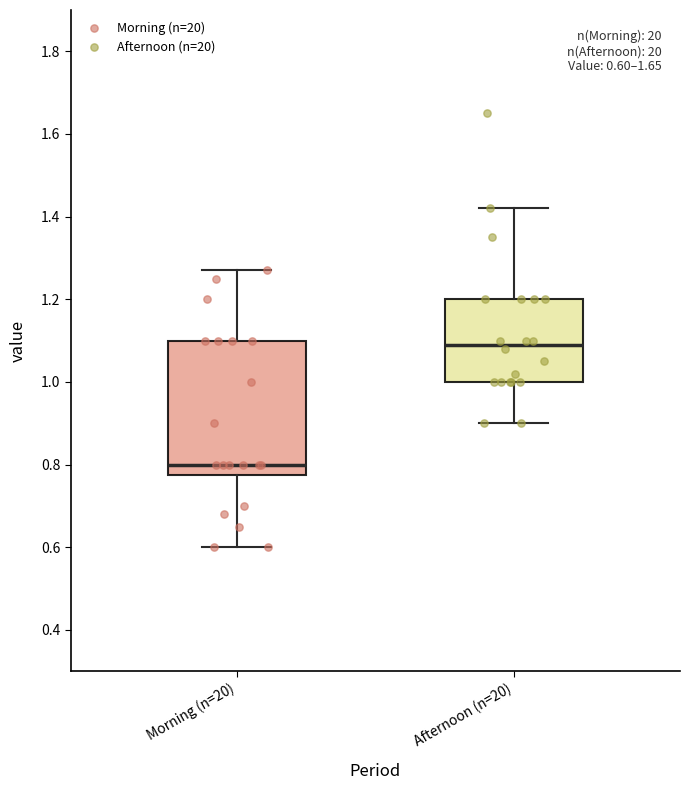

Comparing the boxes themselves (not the whiskers), which one is the tallest?

Morning (n=20)